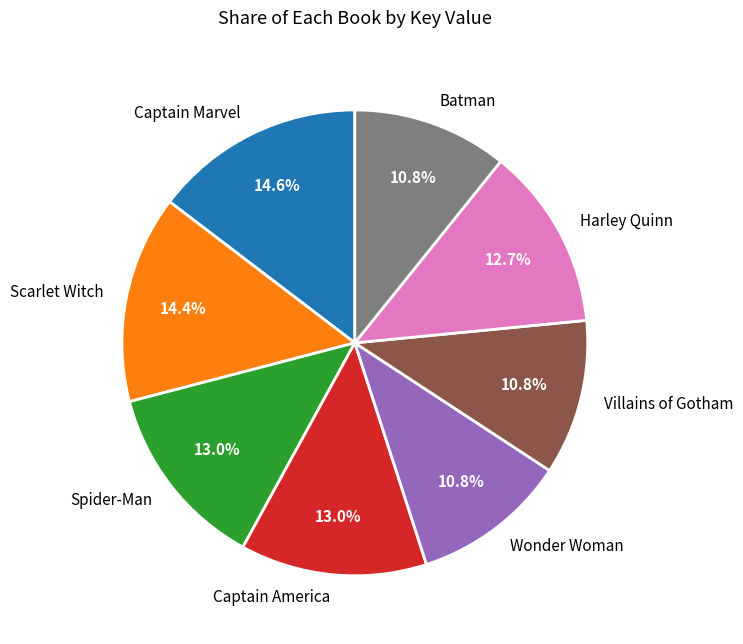

To the nearest percent, what is the combined percentage of Wonder Woman and Captain Marvel?

25%